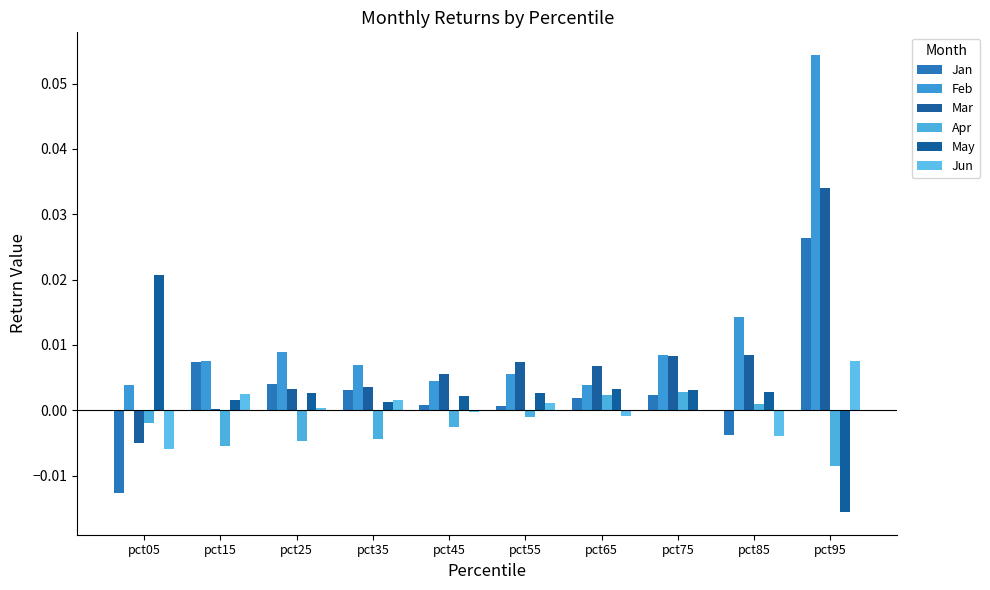

The value of Feb at pct95 is 0.1. True or false?

False